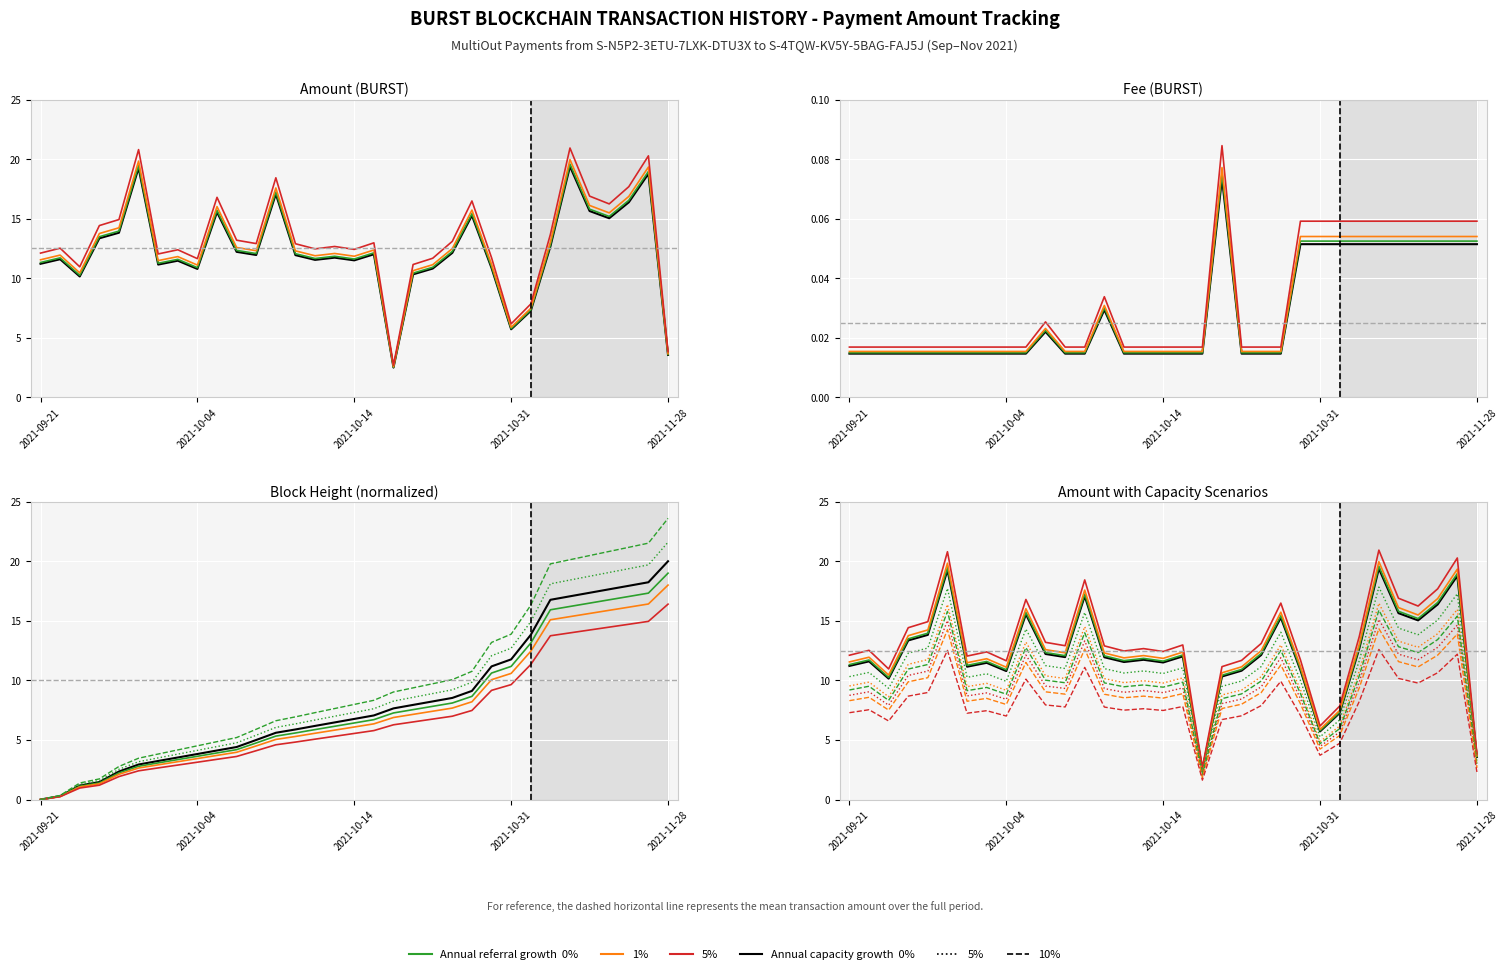

What is the difference between the maximum and second lowest values in the Height series?

19.7